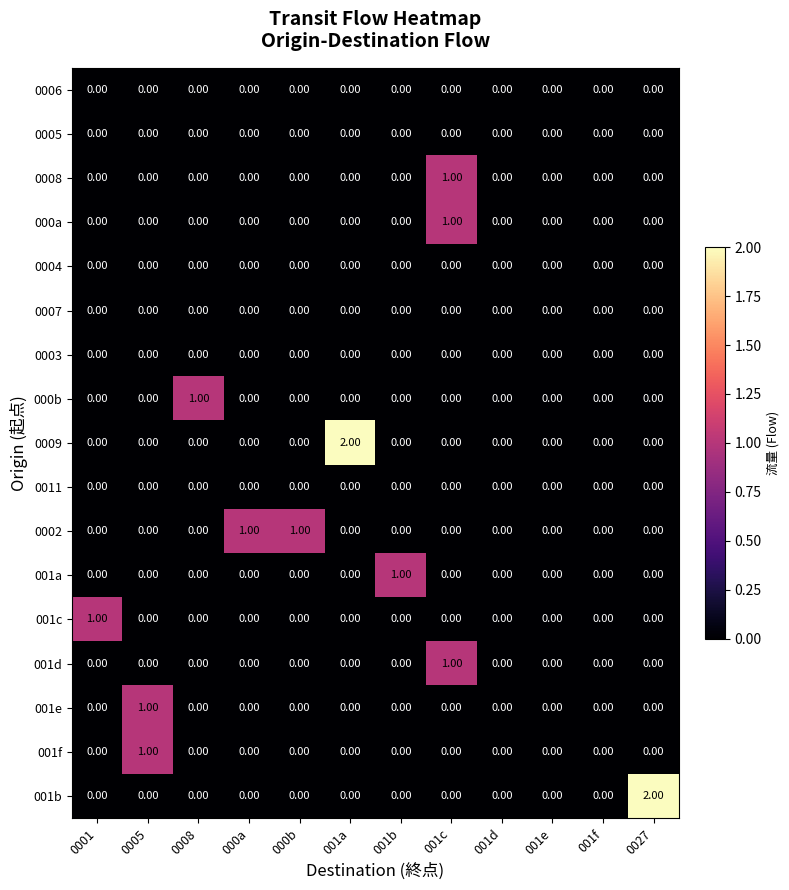

At which category is the sum across all series the highest?

001c